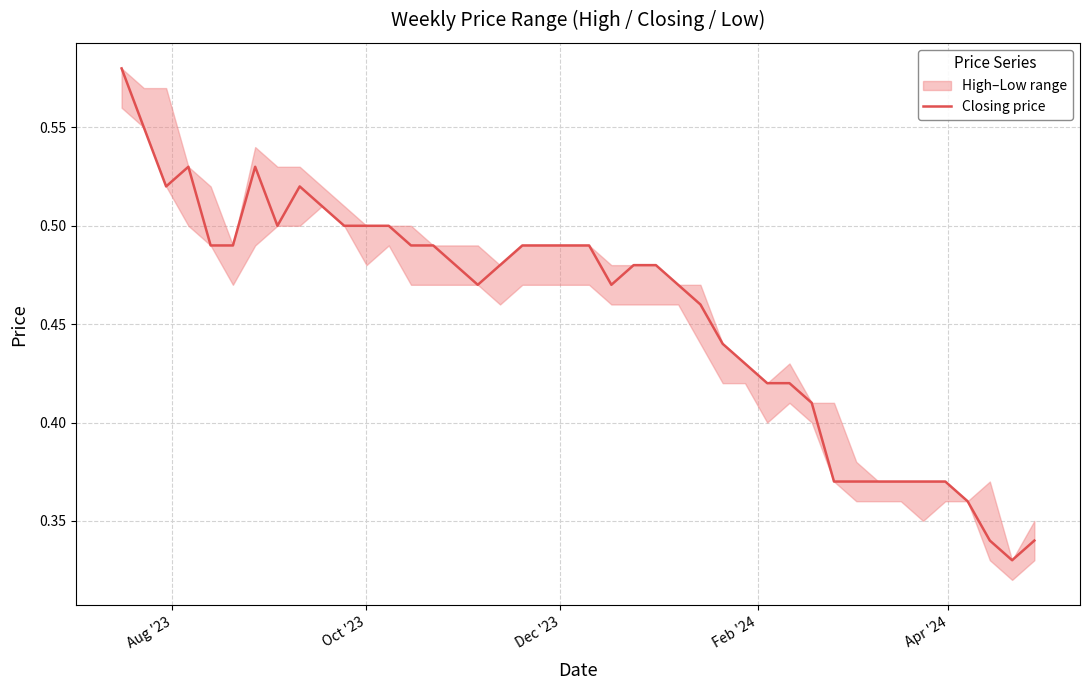

Reading left to right, transcribe all the data shown in this chart.

0.6	0.6	0.5	0.5	0.5	0.5	0.5	0.5	0.5	0.5	0.5	0.5	0.5	0.5	0.5	0.5	0.5	0.5	0.5	0.5	0.5	0.5	0.5	0.5	0.5	0.4	0.4	0.4	0.4	0.4	0.4	0.4	0.4	0.4	0.4	0.4	0.4	0.3	0.3	0.3